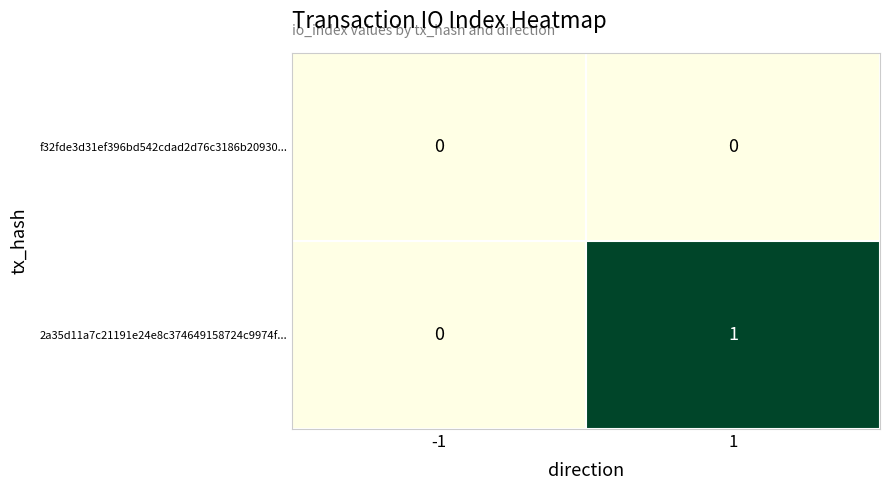

How many data points in 2a35d11a7c21191e24e8c374649158724c9974f... are less than 1?

1